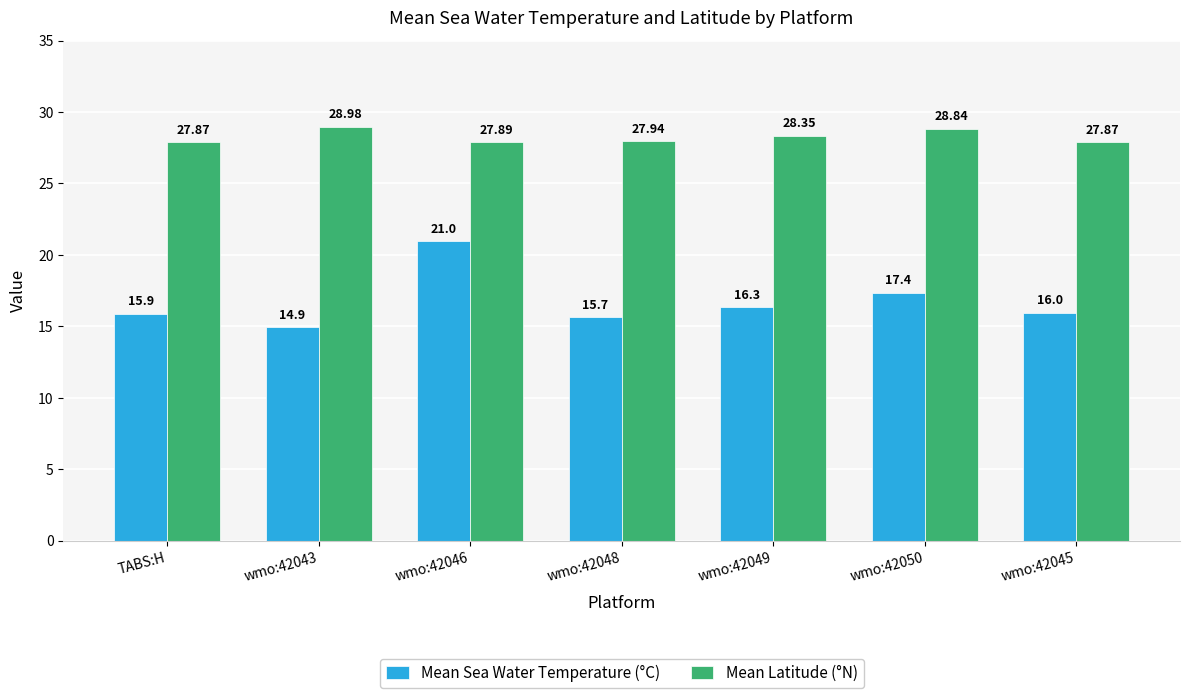

What is the difference between the Mean Latitude (°N) values at wmo:42049 and wmo:42045?

0.5